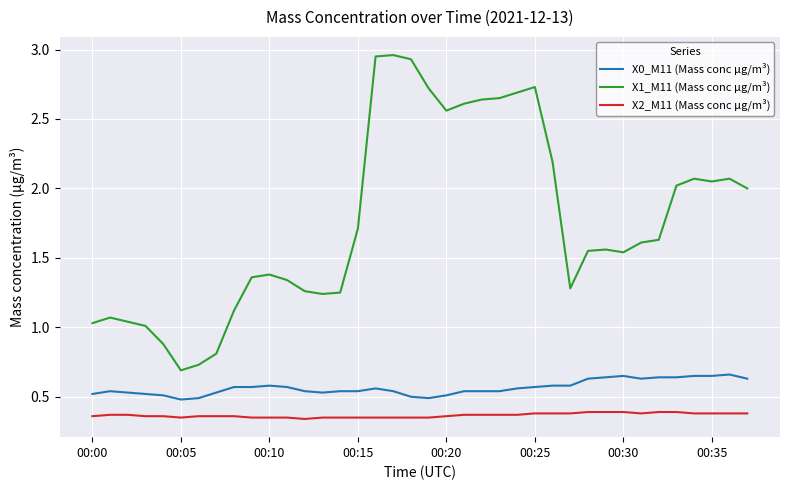

Which series has the widest spread of values?

X1_M11 (Mass conc μg/m³)